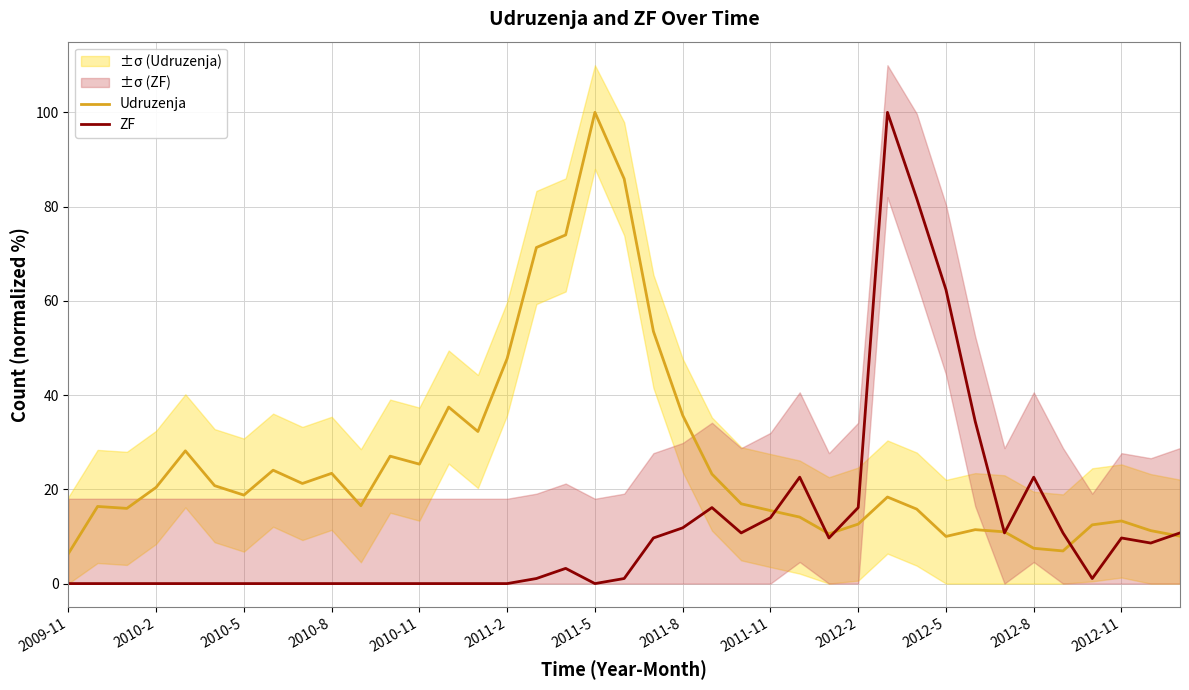

What is the difference between the ZF values at 2012-8 and 2012-2?

6.5